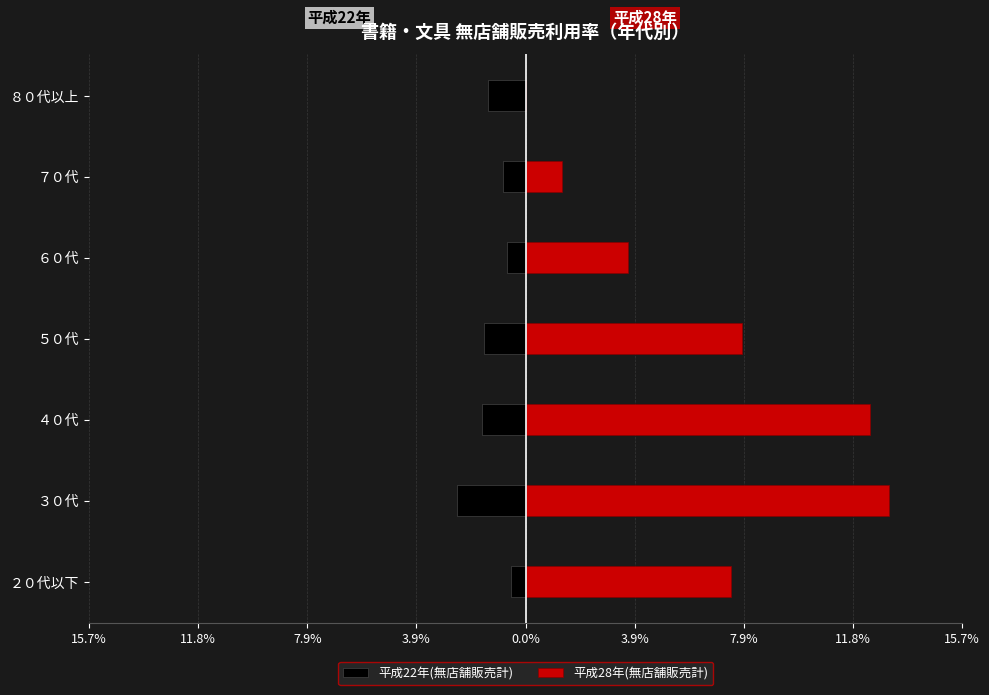

The 平成22年(無店舗販売計) series shows -2.1 at ５０代. True or false?

False